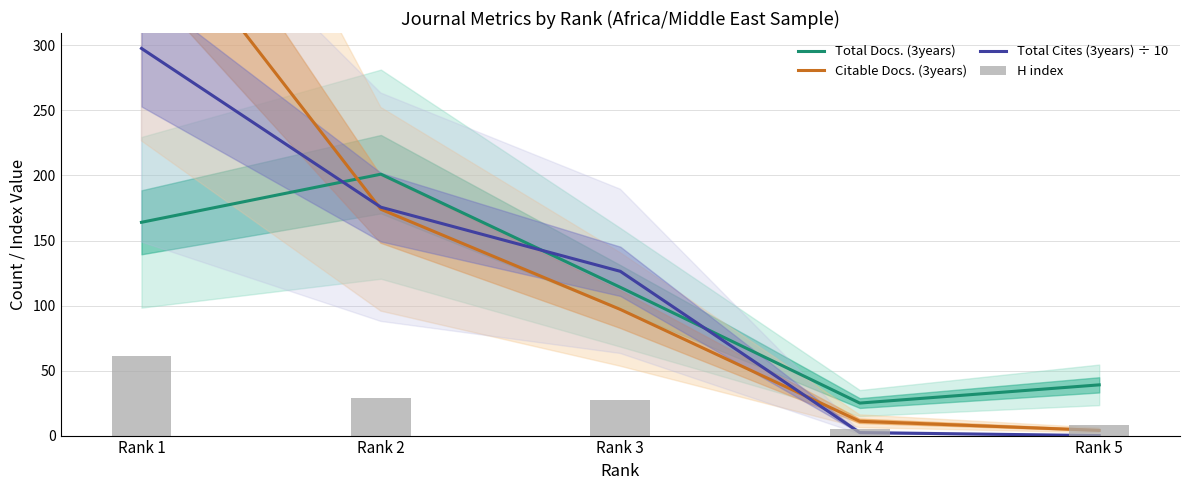

Which series has the largest range (max minus min)?

Citable Docs. (3years)